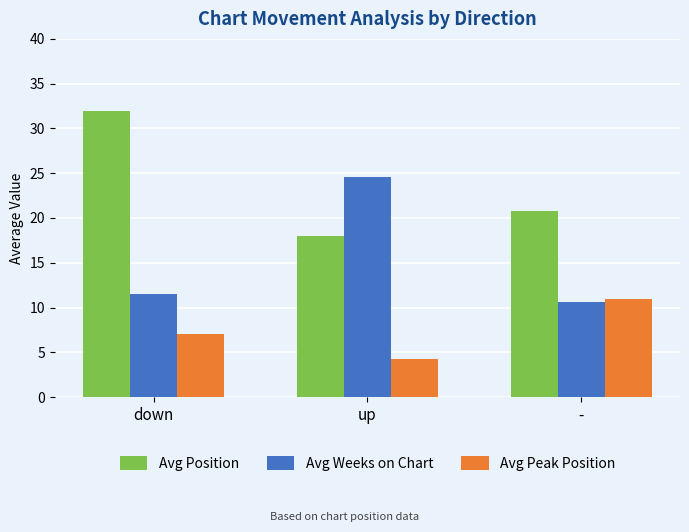

At down, list the series in order from largest to smallest.

Avg Position, Avg Weeks on Chart, Avg Peak Position